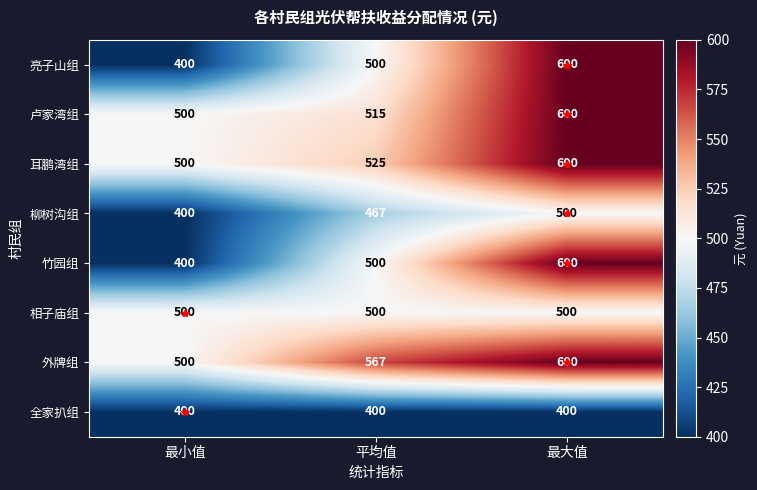

At which category does the chart reach its peak across all series?

最大值